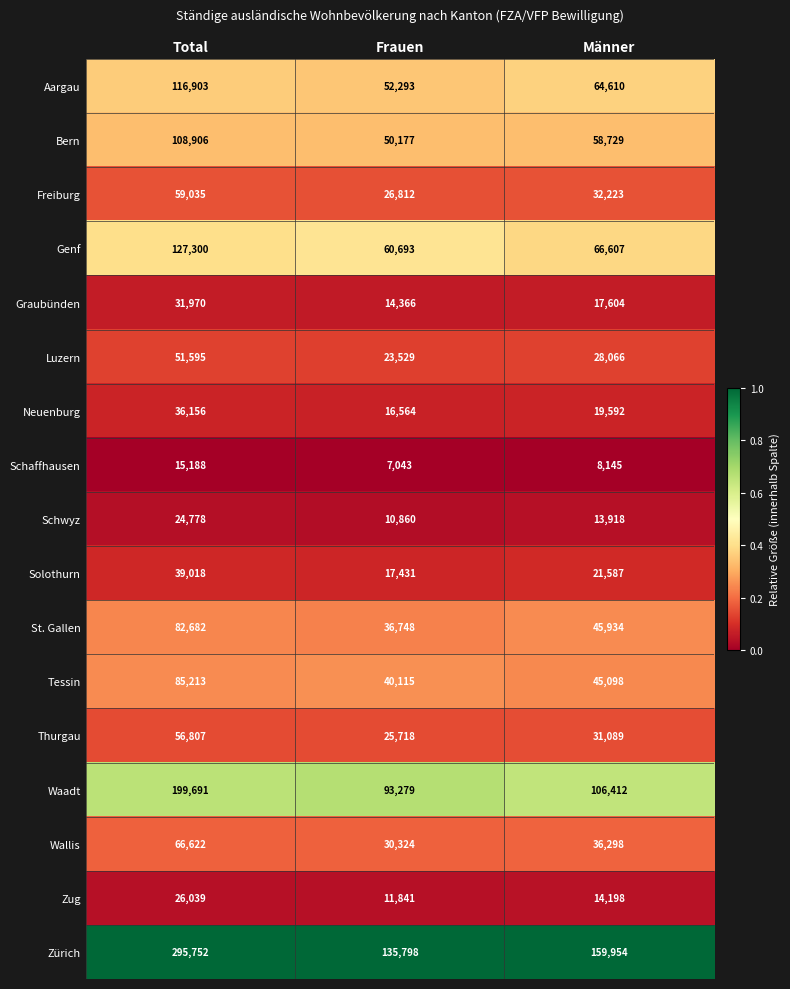

Rank the series by their maximum value, from highest to lowest.

Zürich, Waadt, Genf, Aargau, Bern, Tessin, St. Gallen, Wallis, Freiburg, Thurgau, Luzern, Solothurn, Neuenburg, Graubünden, Zug, Schwyz, Schaffhausen